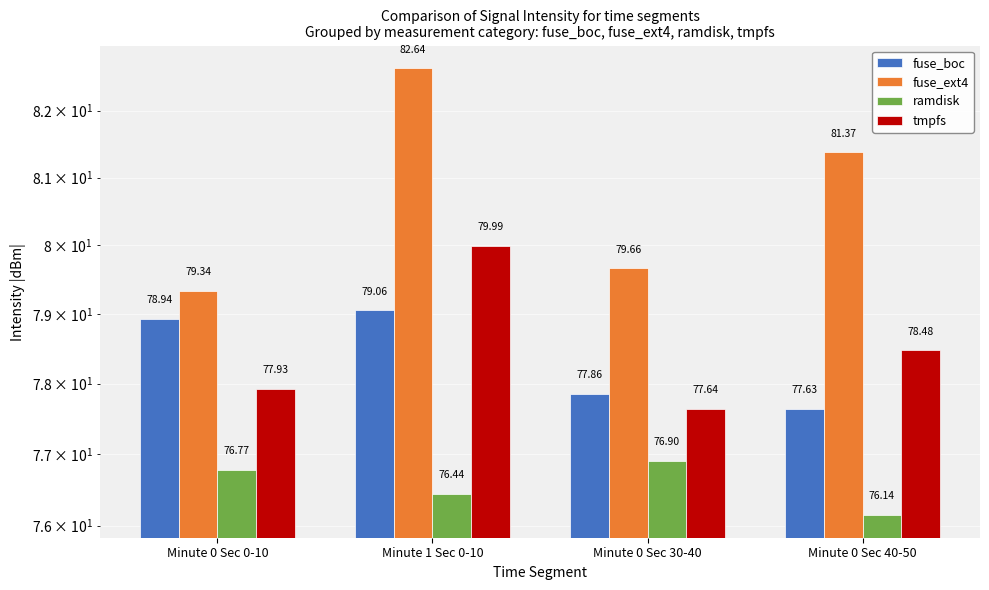

What is the total value across all series at Minute 0 Sec 30-40?

312.1